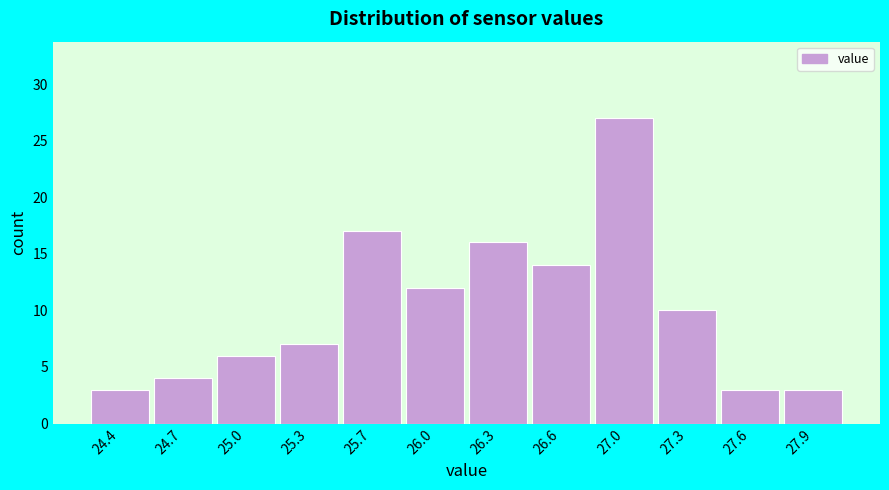

Reading left to right, list every bar in this chart as the range it spans on the x-axis followed by its height. Neither the bar edges nor the heights are printed on the chart, so give them approximately, as read against the axes.

24.200 to 24.525: 3
24.525 to 24.850: 4
24.850 to 25.175: 6
25.175 to 25.500: 7
25.500 to 25.825: 17
25.825 to 26.150: 12
26.150 to 26.475: 16
26.475 to 26.800: 14
26.800 to 27.125: 27
27.125 to 27.450: 10
27.450 to 27.775: 3
27.775 to 28.100: 3